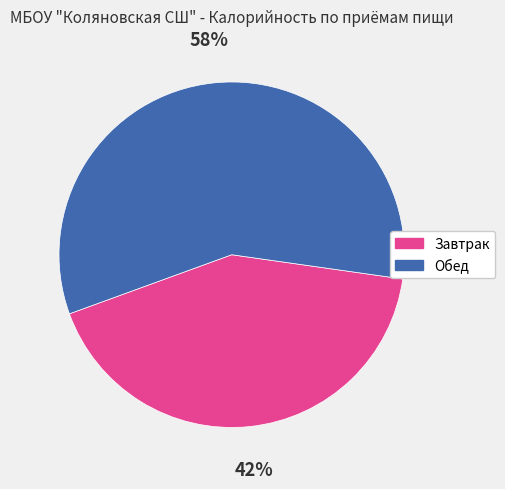

Which category accounts for the majority?

Обед